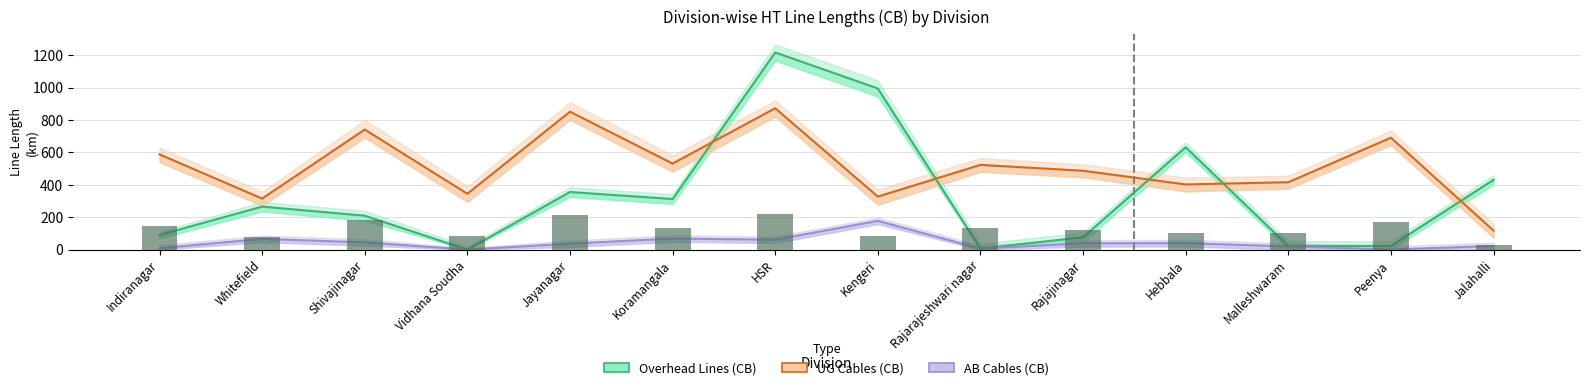

Which series has the largest total across all categories?

UG Cables (CB)